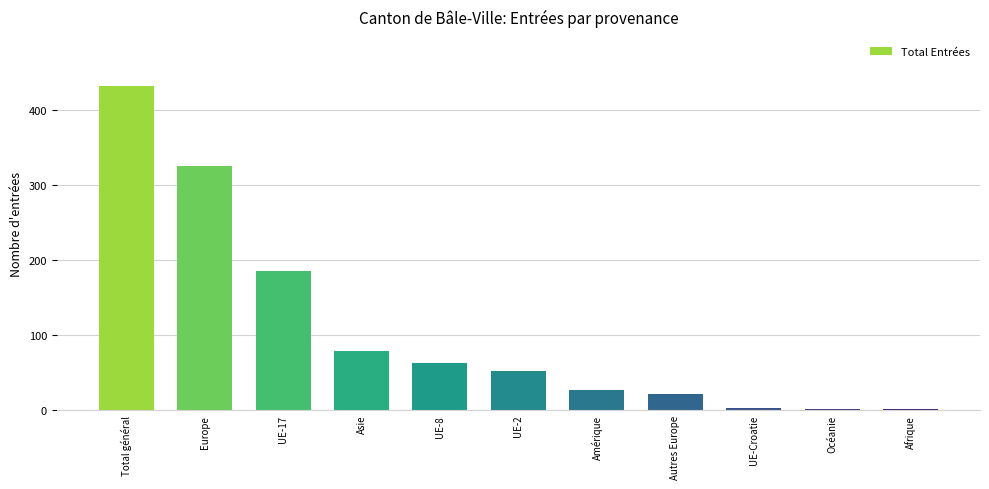

How many data points does each series have?

11